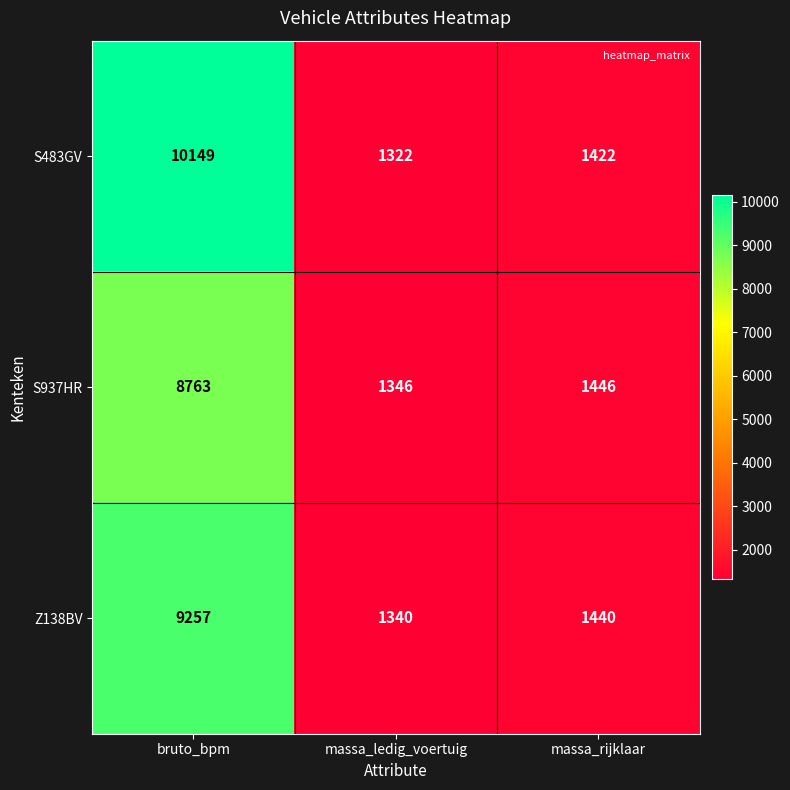

Rank the series by their average value, from highest to lowest.

S483GV, Z138BV, S937HR